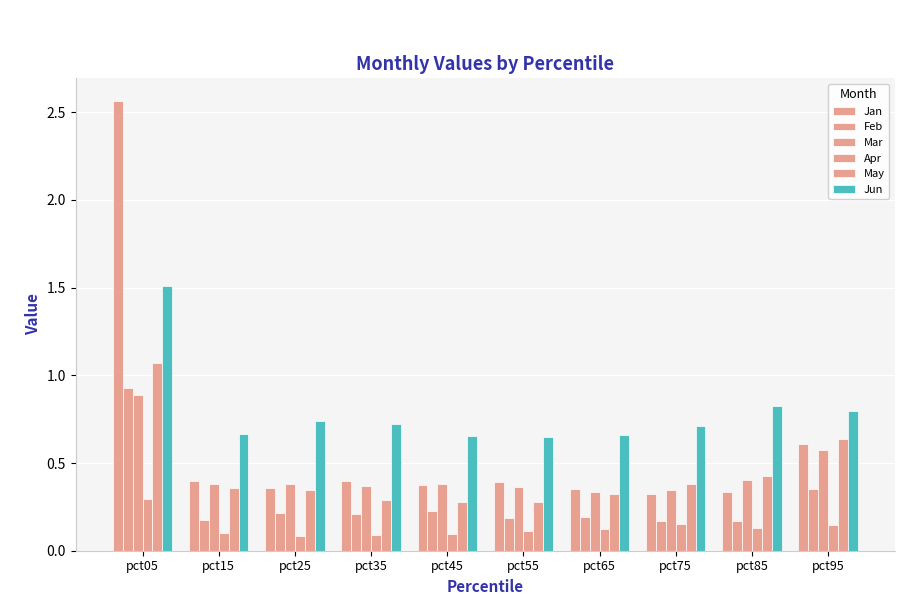

How many bars are there in total?

60